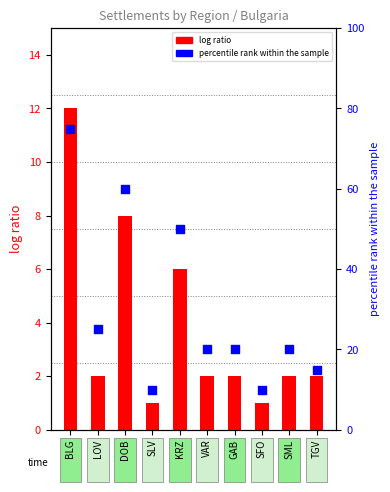

Which series reaches the maximum Y coordinate?

percentile rank